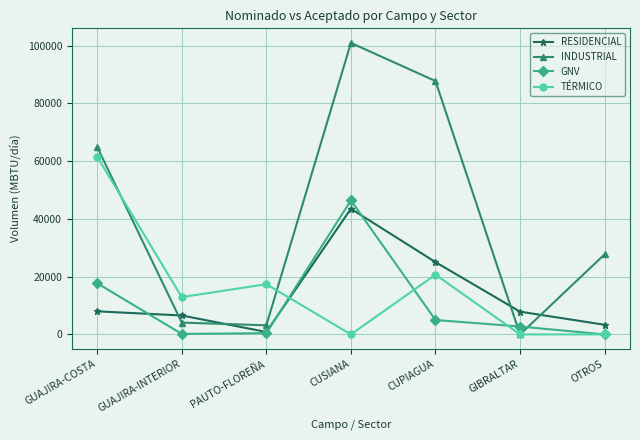

Where is RESIDENCIAL nearest to the value 22186?

CUPIAGUA